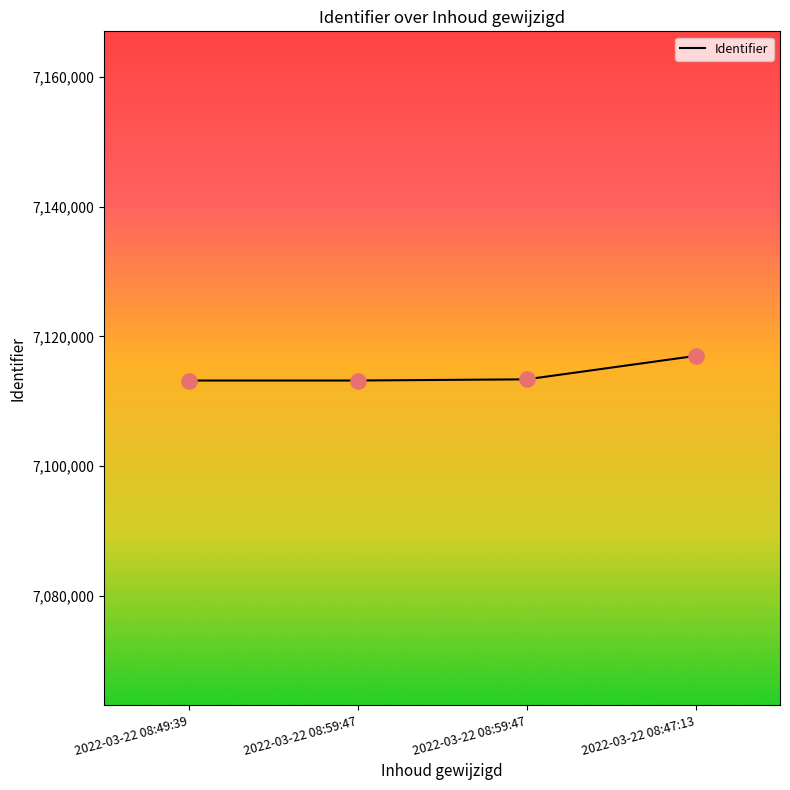

What is the change in value from 2022-03-22 08:49:39 to 2022-03-22 08:59:47?

+1